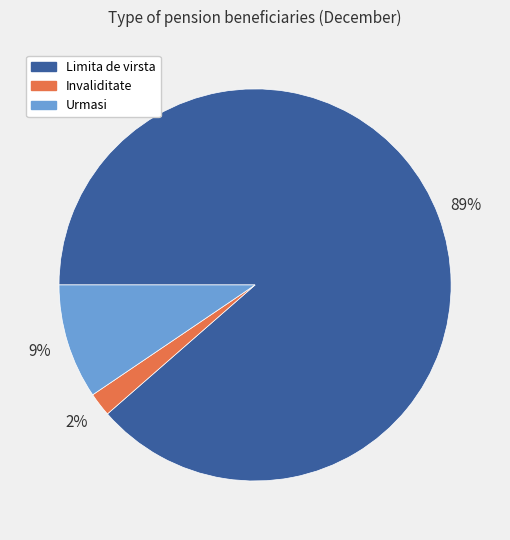

True or false: Limita de virsta accounts for 74% of the total.

False